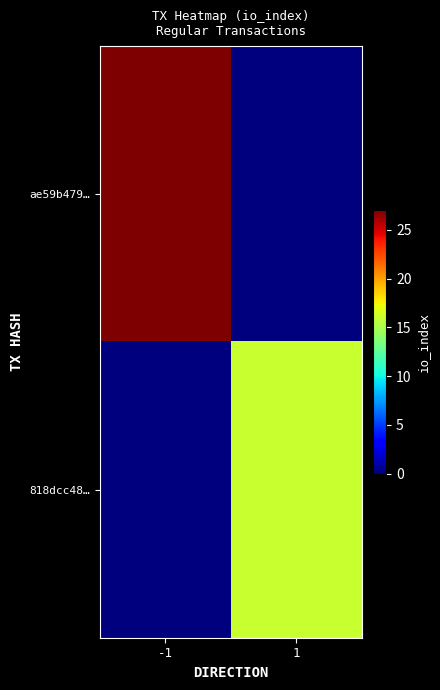

Which series has the widest spread of values?

ae59b479…